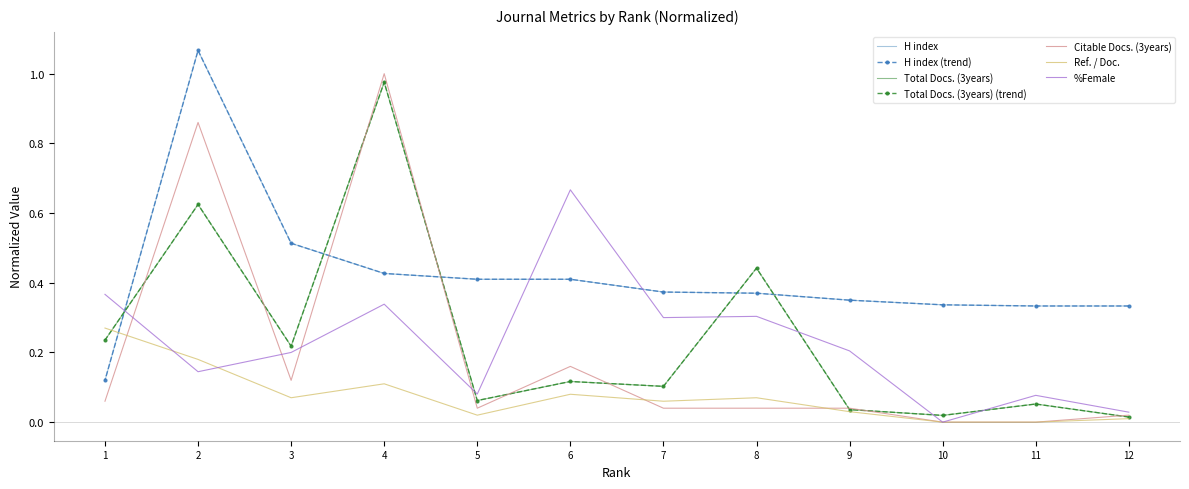

The %Female series shows 0.7 at 1. True or false?

False